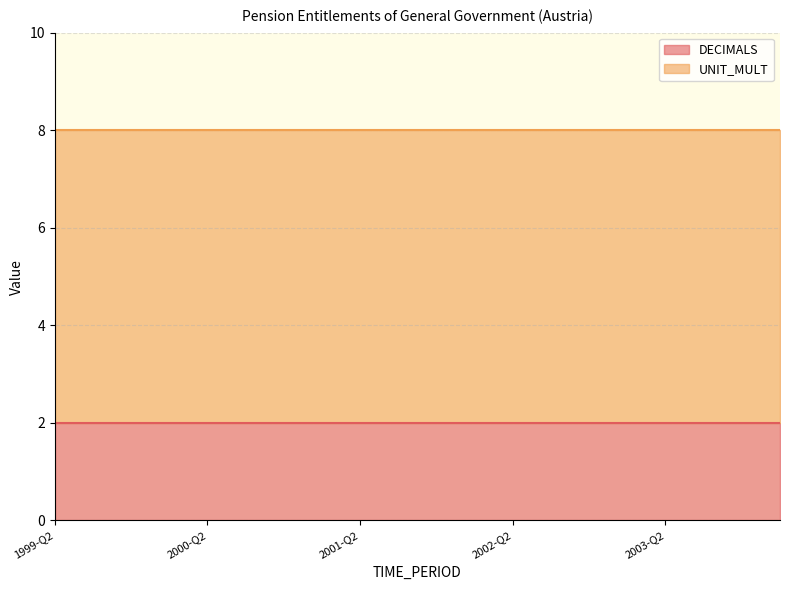

The value of DECIMALS at 1999-Q3 is 3. True or false?

False